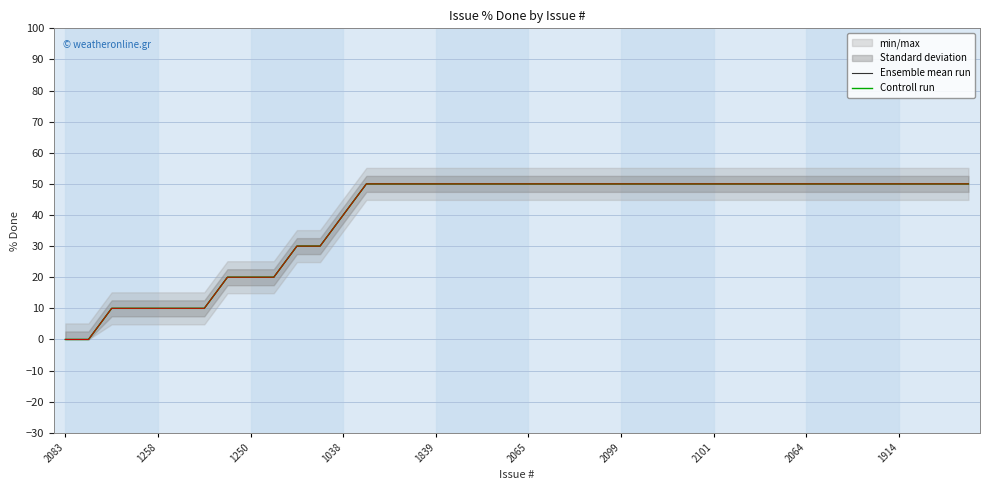

Between 1250 and 34, which series saw the biggest shift?

Ensemble mean run